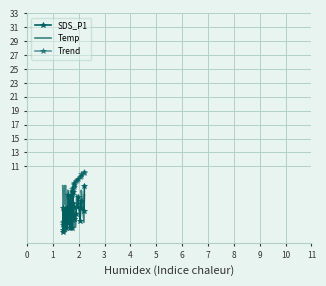

What is the maximum value shown in the chart?

10.2